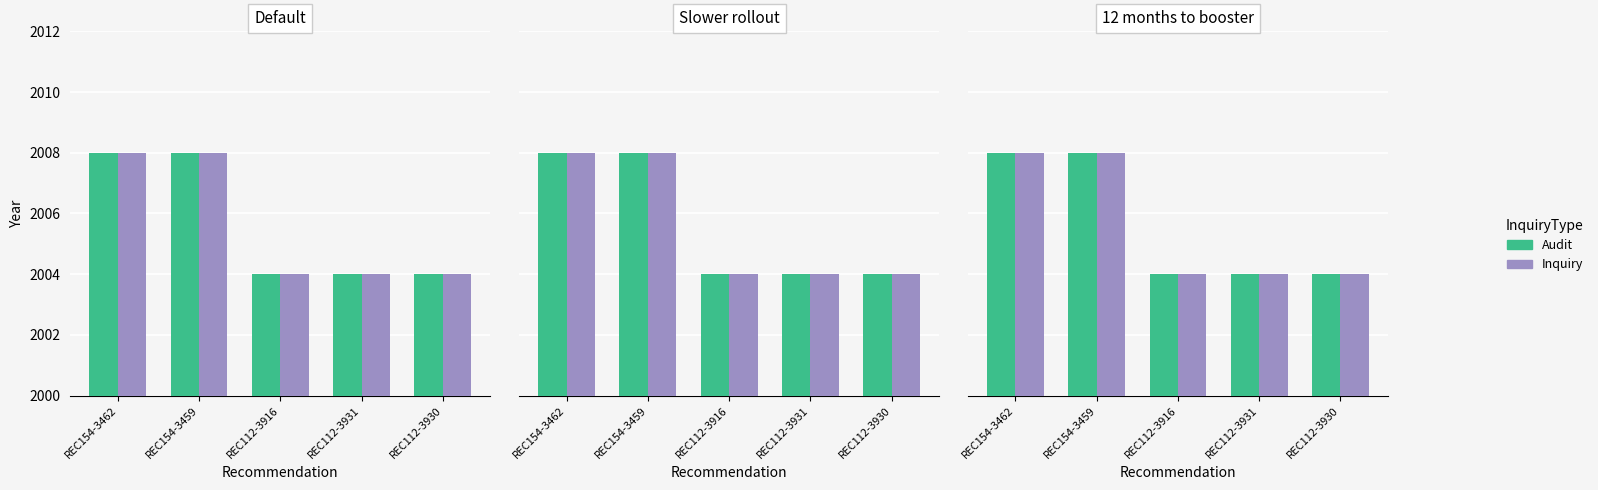

Which series has the largest total across all categories?

Audit